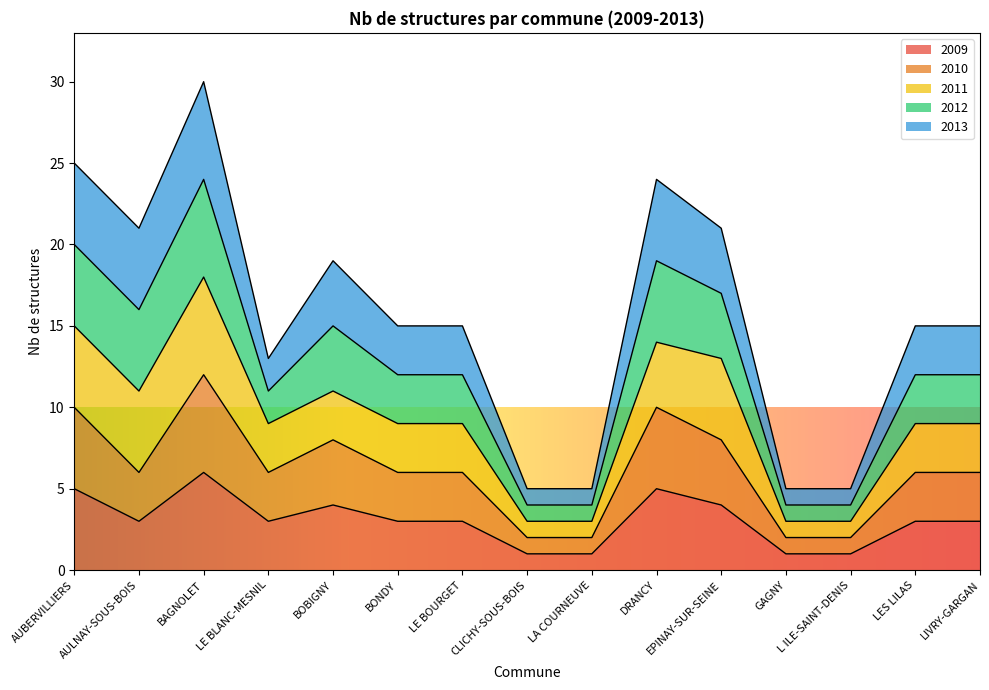

Does the chart display data point markers on the line(s)?

No